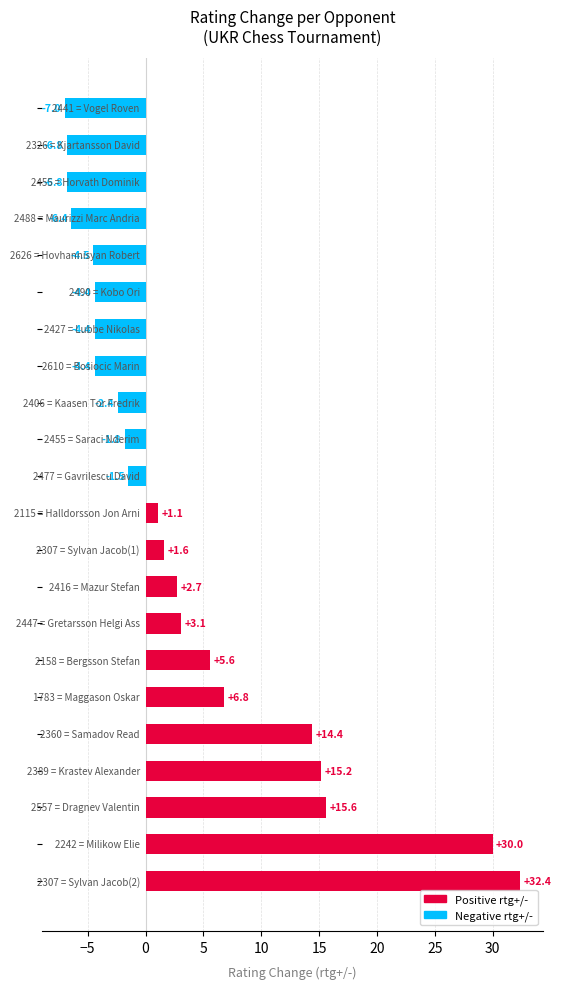

What is the difference between the maximum and minimum values?

39.4